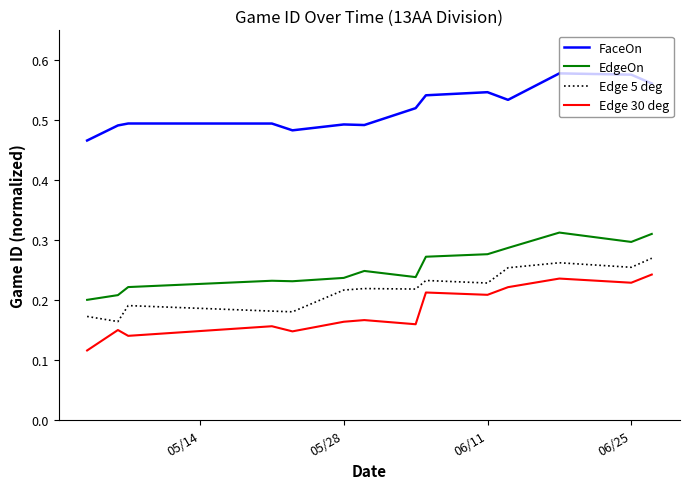

True or false: EdgeOn and Edge 5 deg intersect in this chart.

False